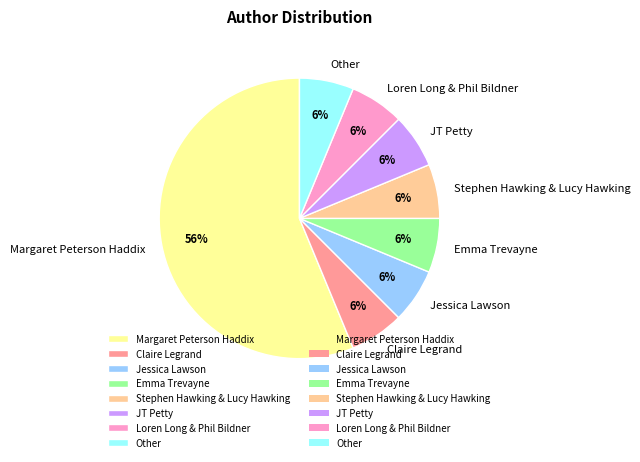

To the nearest percent, what is the average slice percentage?

12%